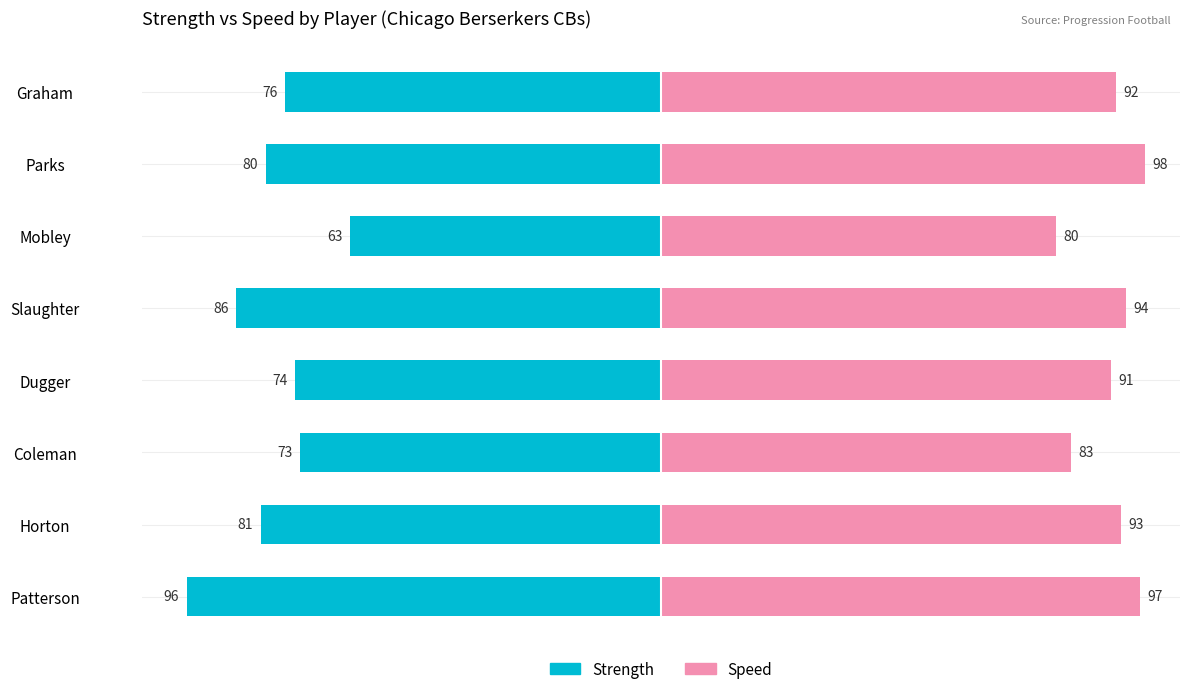

At Patterson, list the series in order from largest to smallest.

Speed, Strength